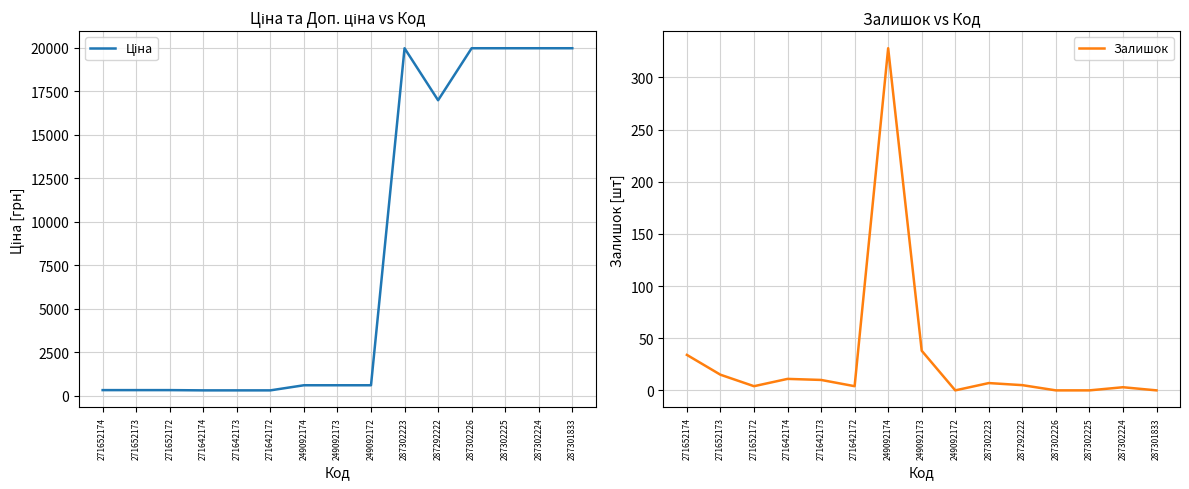

Where is Ціна nearest to the value 10137?

287292222